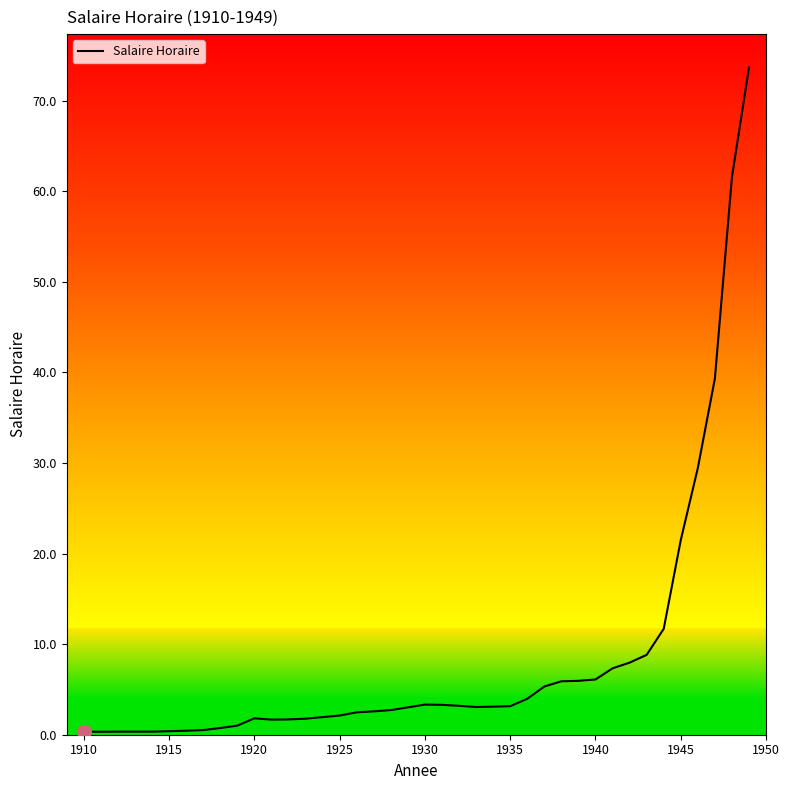

What is the sum of all values?

334.2